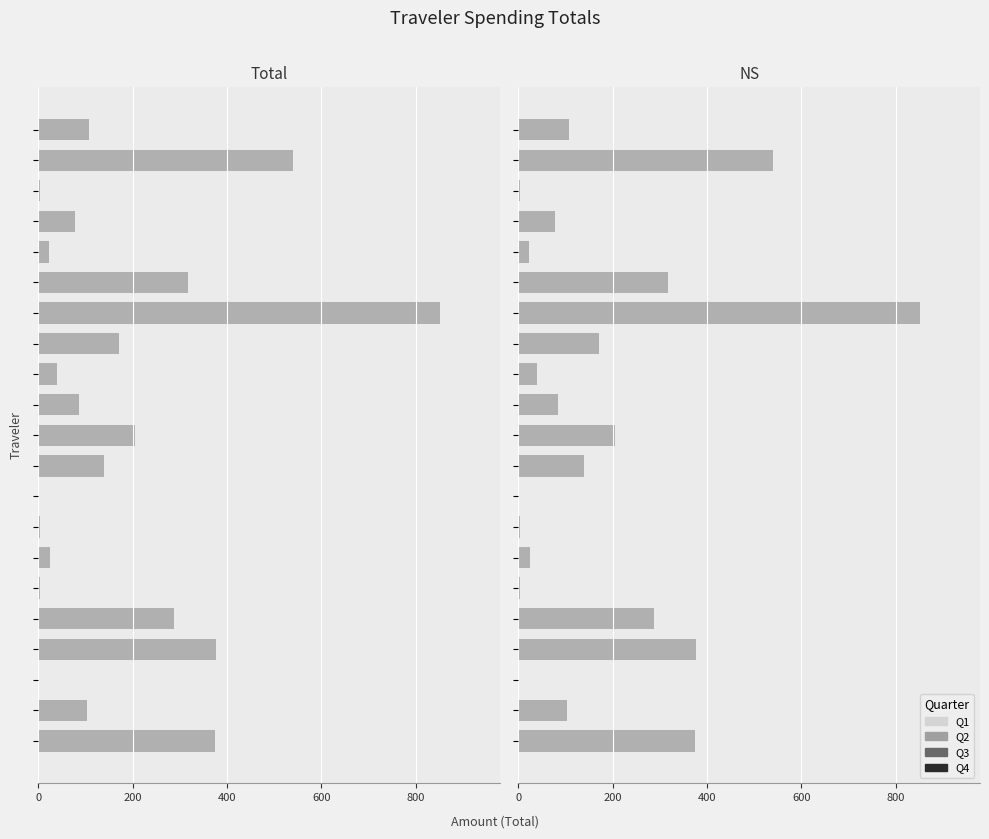

How many bars are there in each group?

2